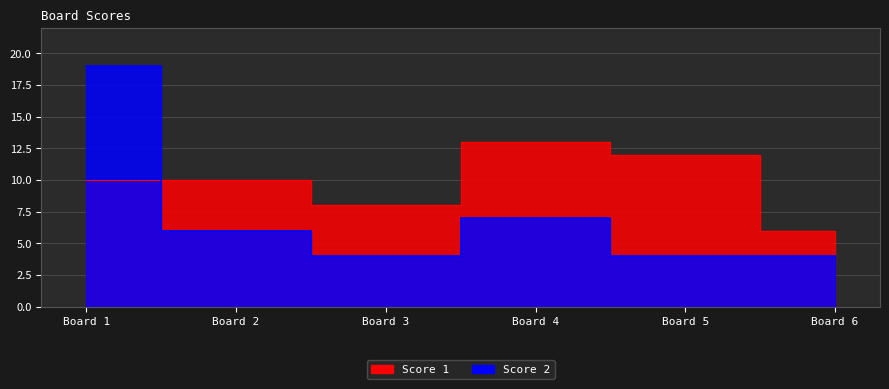

Rank the categories by Score 1 value from lowest to highest.

Board 6, Board 3, Board 1, Board 2, Board 5, Board 4